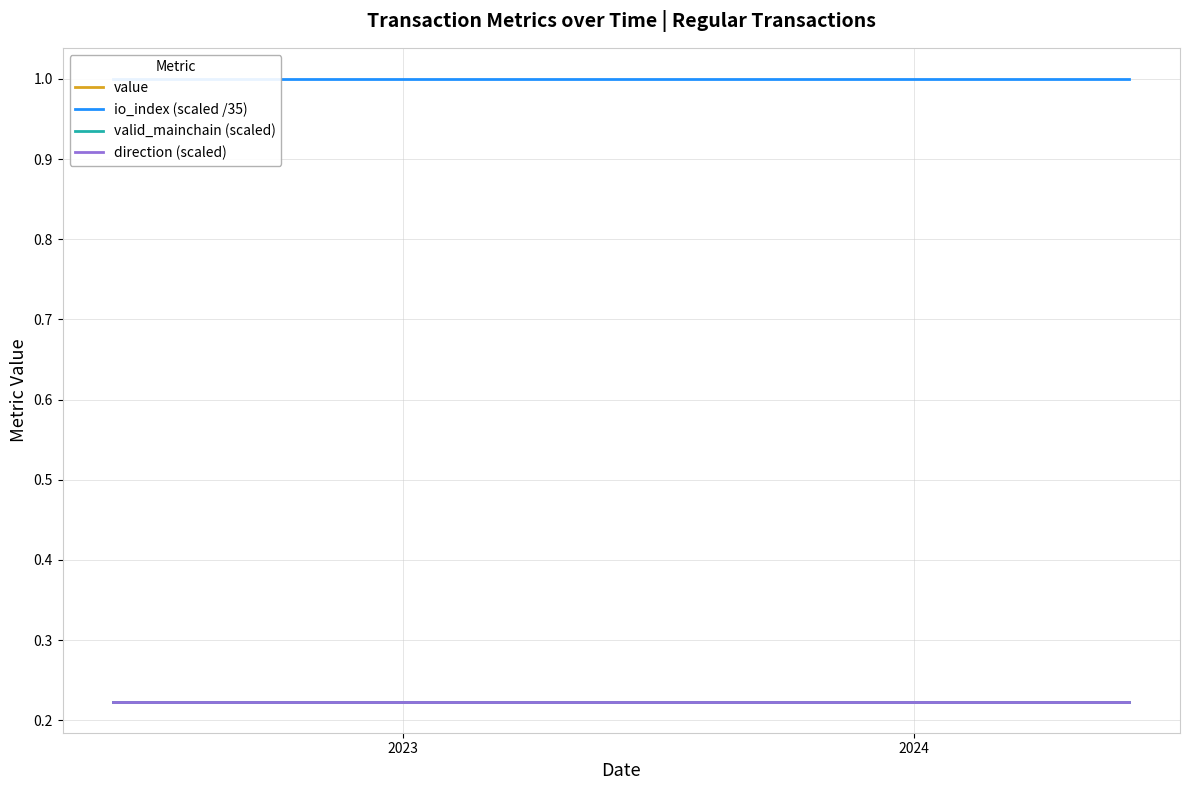

How many lines are shown in the chart?

4